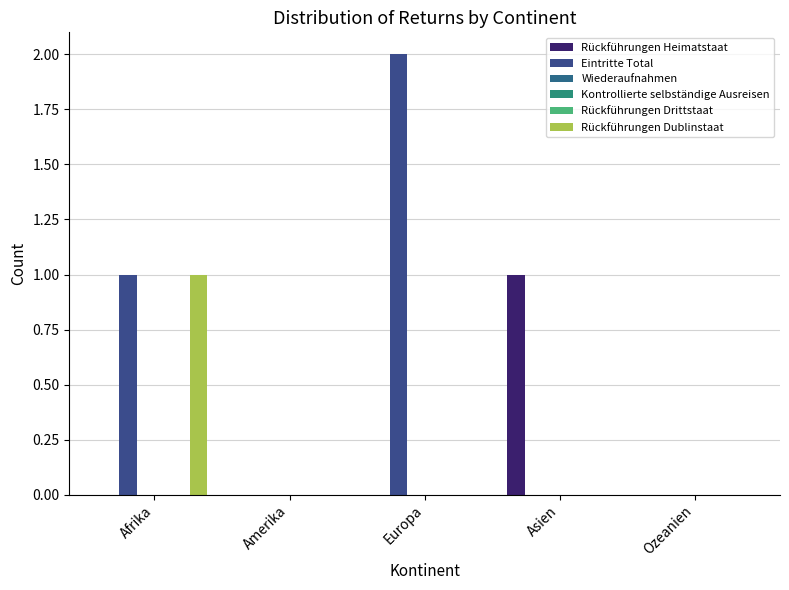

At which label is Eintritte Total closest to 1?

Afrika